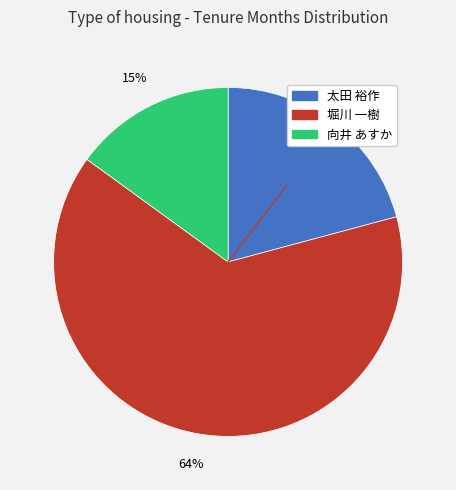

To the nearest percent, what is the average slice percentage?

33%